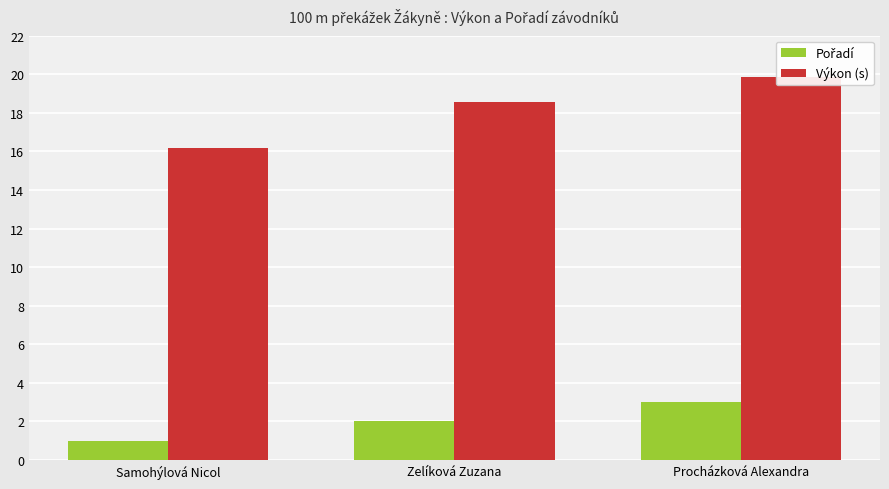

What is the average value of the Pořadí series?

2.0